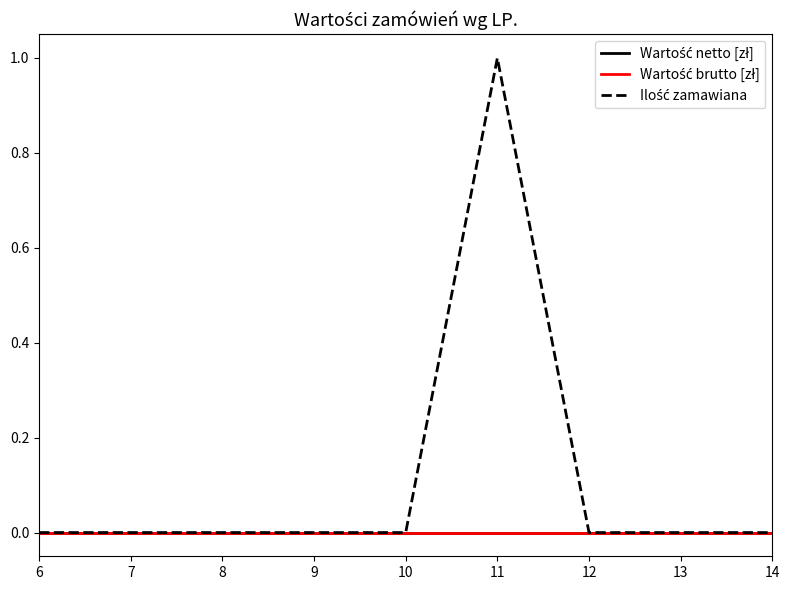

True or false: Ilość zamawiana and Wartość brutto [zł] intersect in this chart.

False